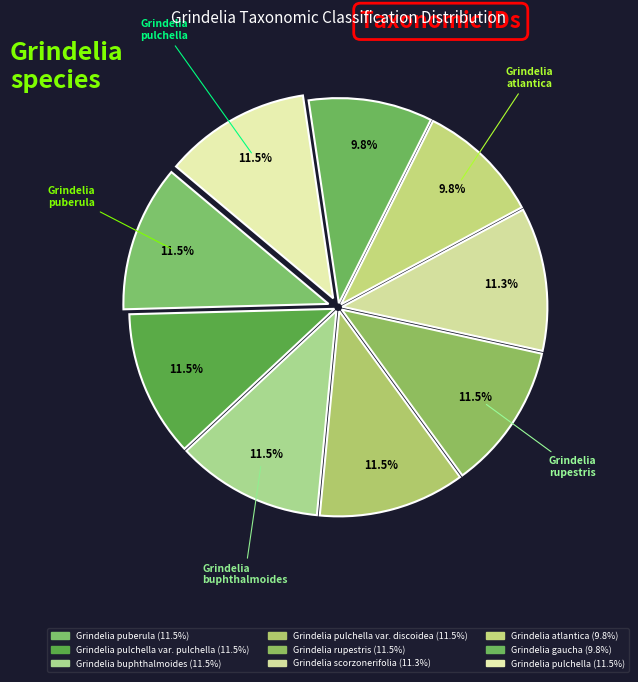

Count the number of slices in the pie.

9